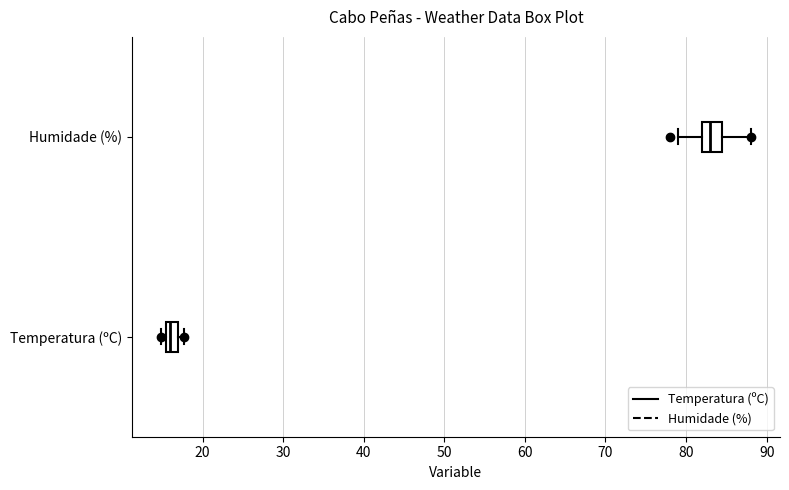

Where is the left edge of the box for Temperatura (ºC) on the x-axis? The values are not printed on the chart, so give them approximately, as read against the axis.

15